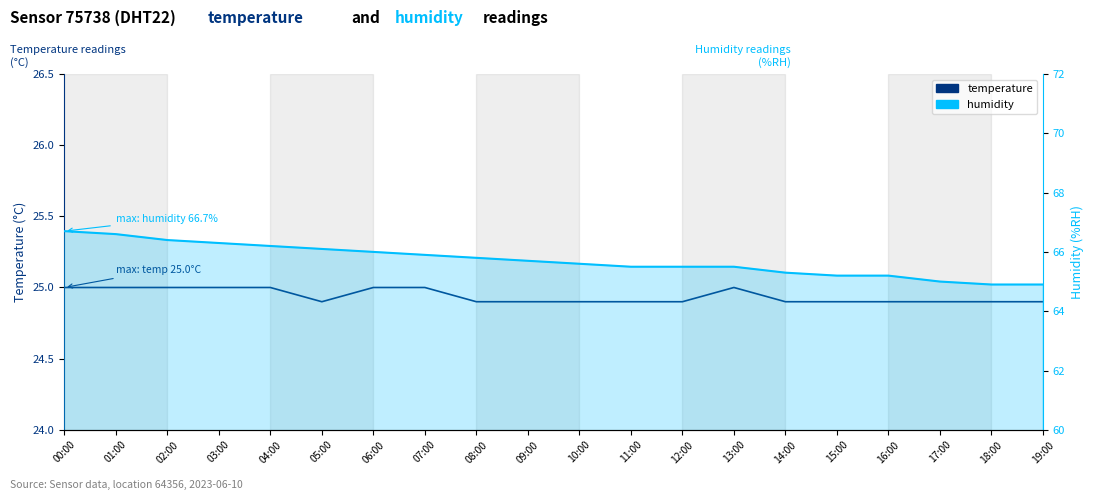

What is the highest value of the temperature series?

25.0